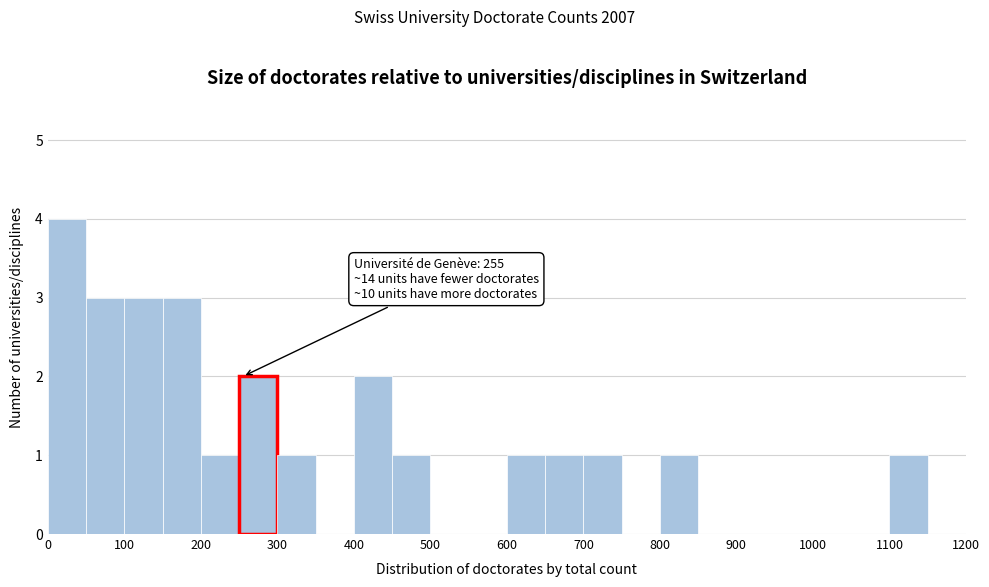

Over which range of the x-axis is the bar tallest?

0 to 50